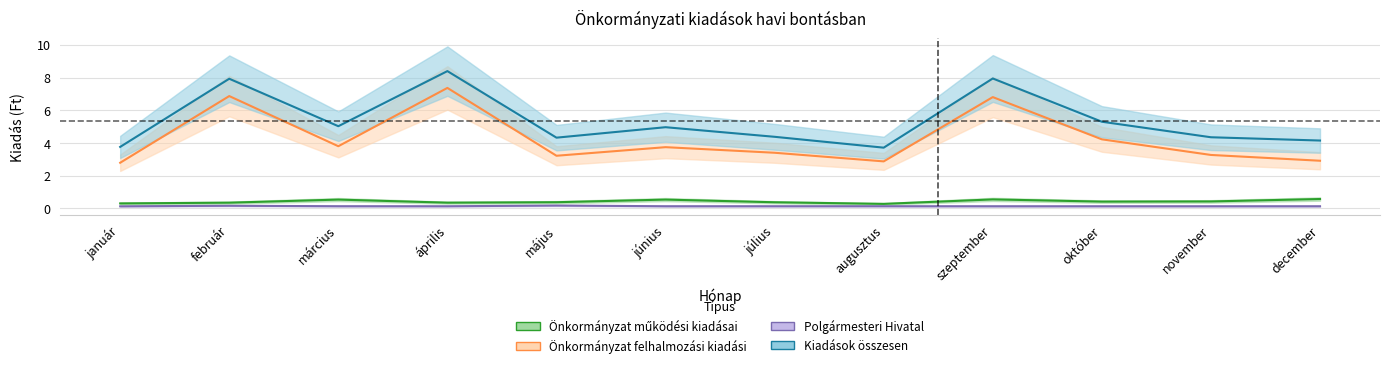

Reading right to left, list all the values displayed in this chart.

Önkormányzat működési kiadásai: 0.6	0.4	0.4	0.6	0.3	0.4	0.5	0.4	0.4	0.5	0.4	0.3
Önkormányzat felhalmozási kiadási: 2.9	3.3	4.2	6.8	2.9	3.4	3.7	3.2	7.4	3.8	6.9	2.8
Polgármesteri Hivatal: 0.1	0.1	0.1	0.1	0.1	0.1	0.1	0.2	0.1	0.1	0.2	0.1
Kiadások összesen: 4.1	4.4	5.3	7.9	3.7	4.4	5.0	4.3	8.4	5.0	7.9	3.8